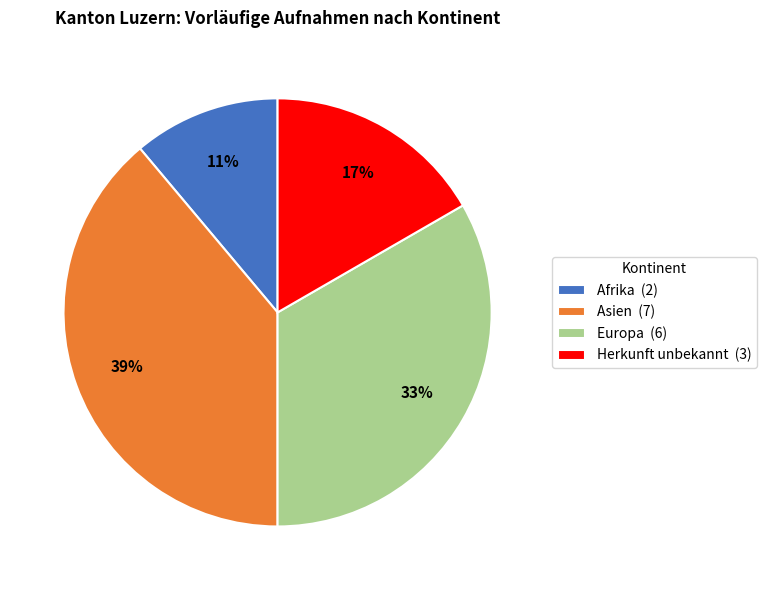

To the nearest percent, what portion does Europa represent?

33%